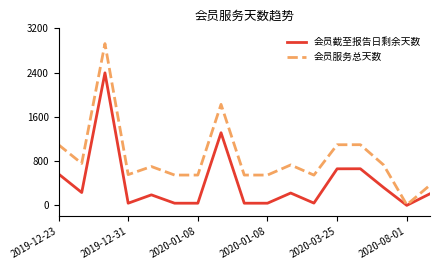

List the series in order of their peak value, highest first.

会员服务总天数, 会员截至报告日剩余天数